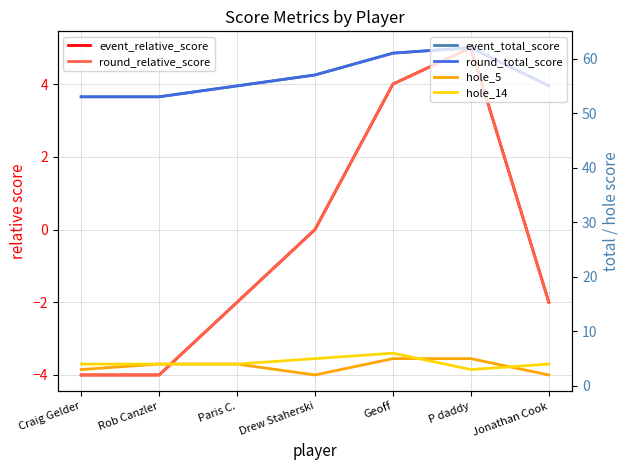

In hole_14, how many points are higher than both neighbors (excluding endpoints)?

1